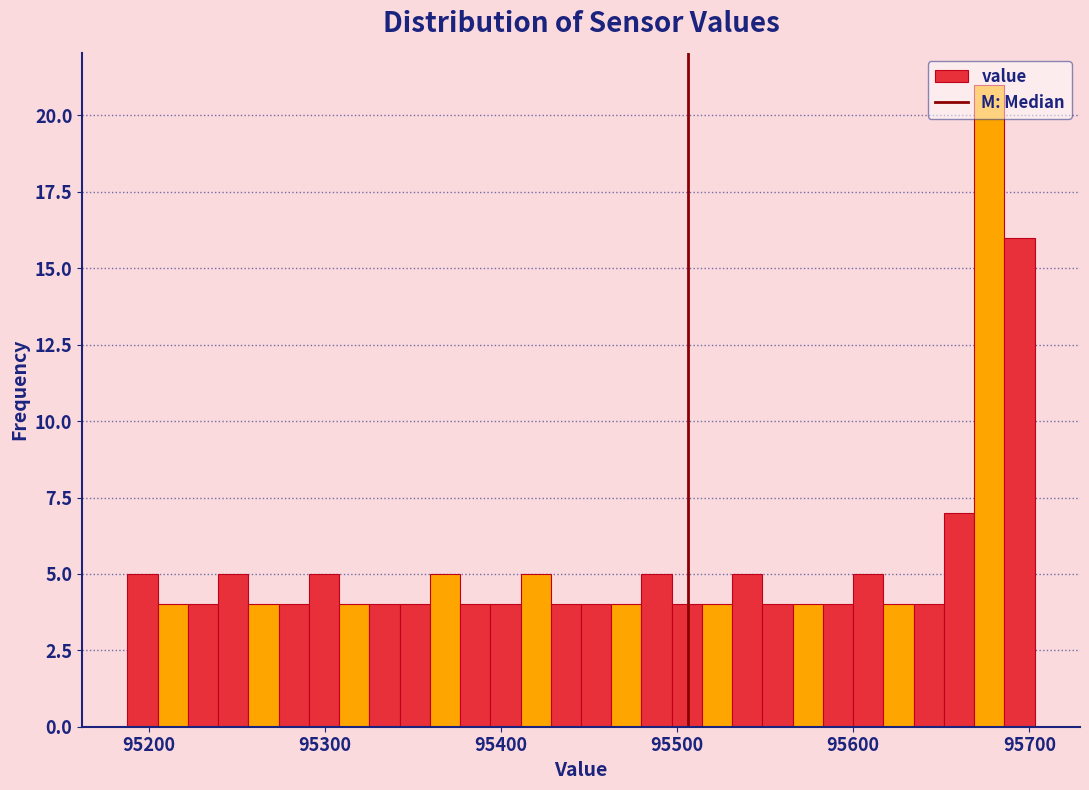

Around what value on the x-axis is the tallest bar? Give the approximate position of its centre, as read against the axis.

95680